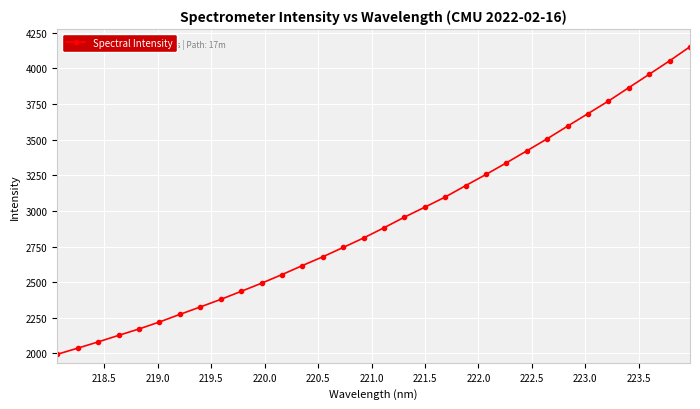

What is the minimum value shown in the chart?

1994.5